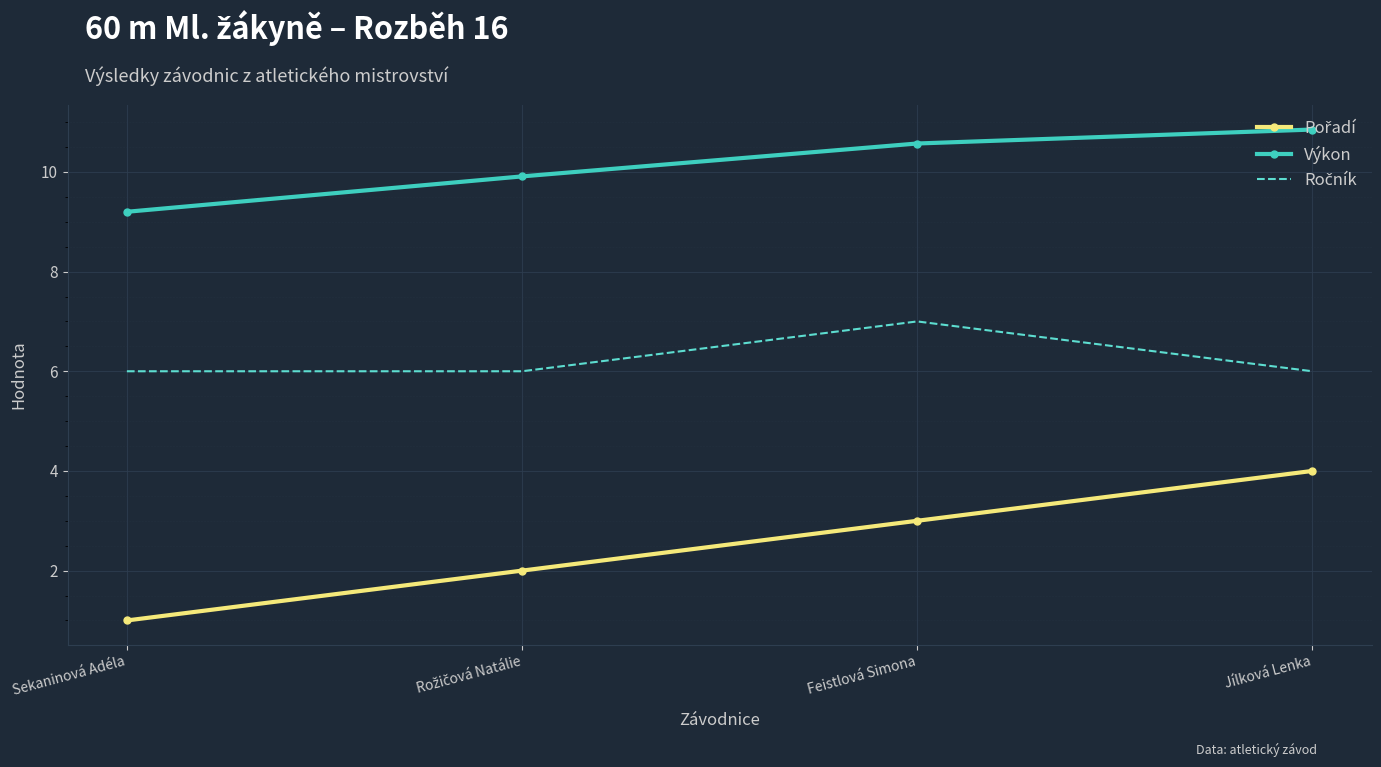

What is the difference between the maximum and second lowest values in the Výkon series?

0.9